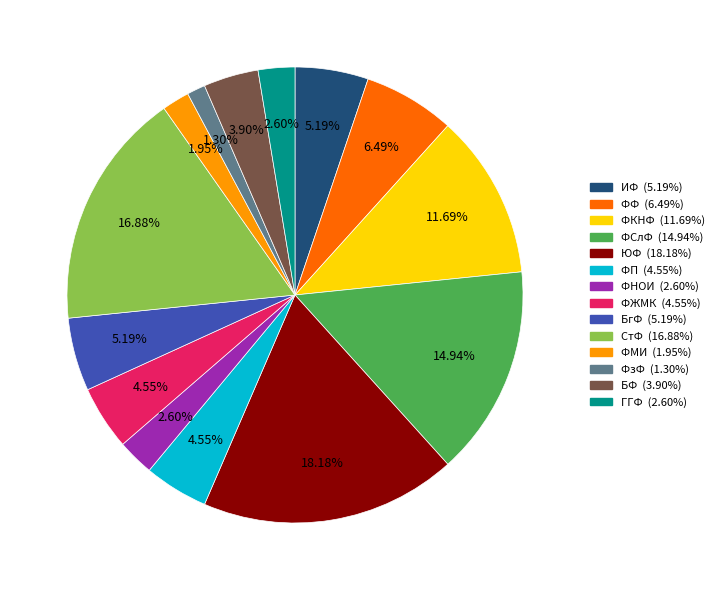

To the nearest percent, what is the difference between the largest and smallest slice percentages?

17%